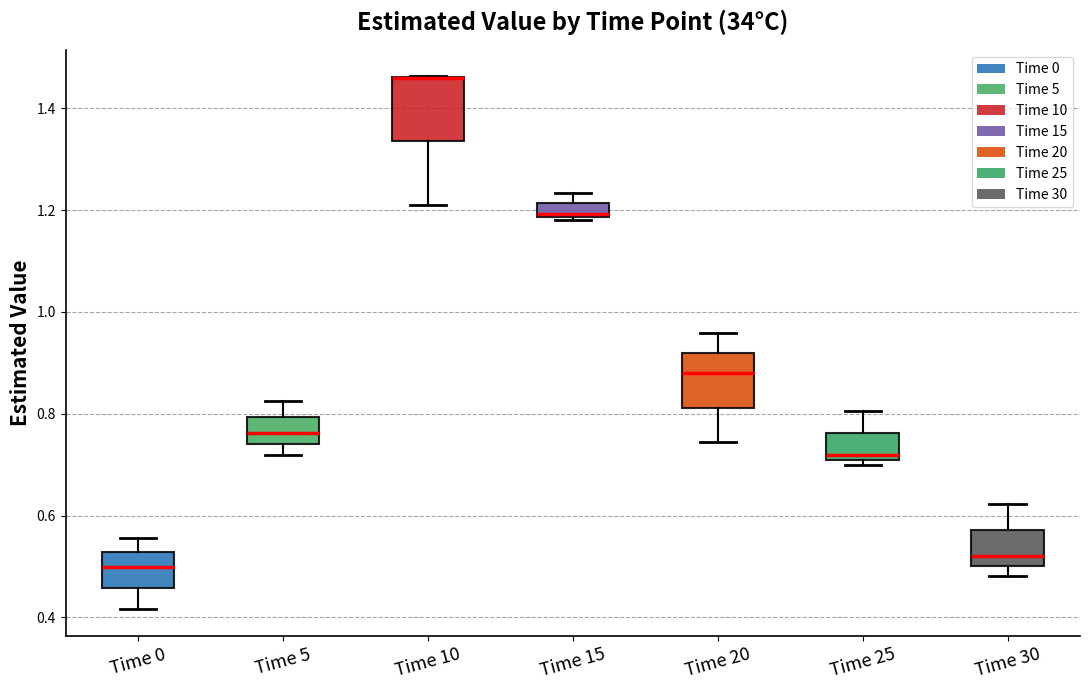

Where does the median line of the box for Time 25 sit on the y-axis? The values are not printed on the chart, so give them approximately, as read against the axis.

0.72